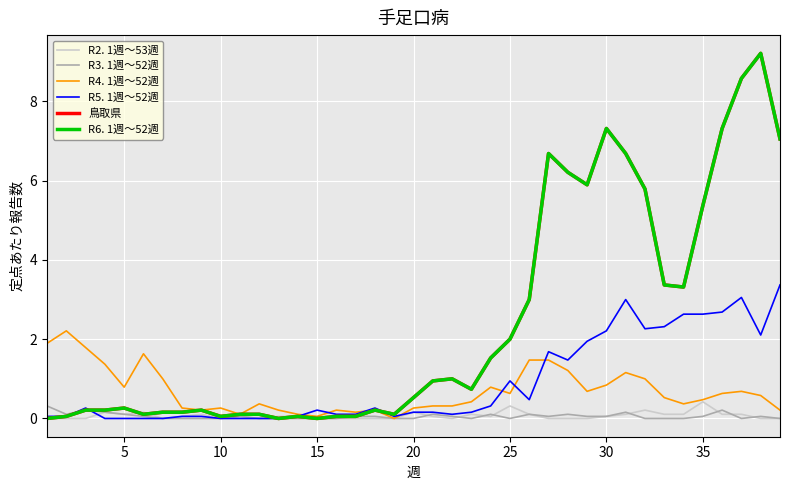

Where do R6. 1週～52週 and R5. 1週～52週 first cross each other?

10 and 15